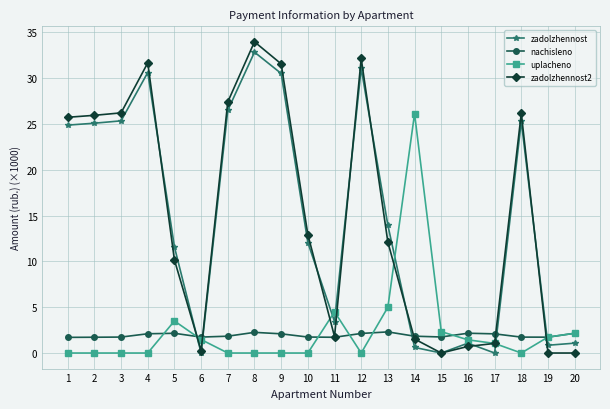

Which series changed the most between 17 and 18?

zadolzhennost